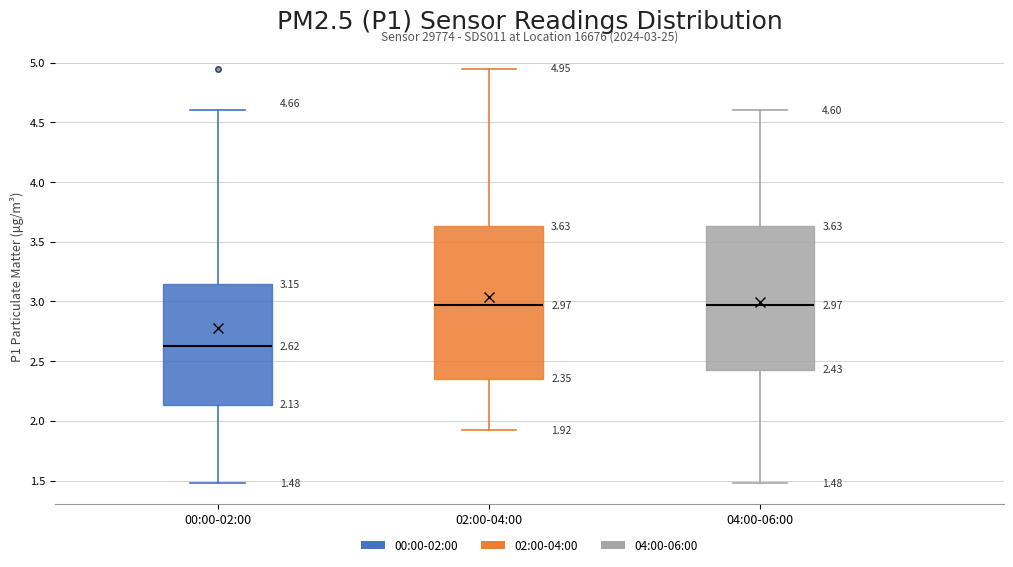

Comparing the boxes themselves (not the whiskers), which one is the tallest?

02:00-04:00